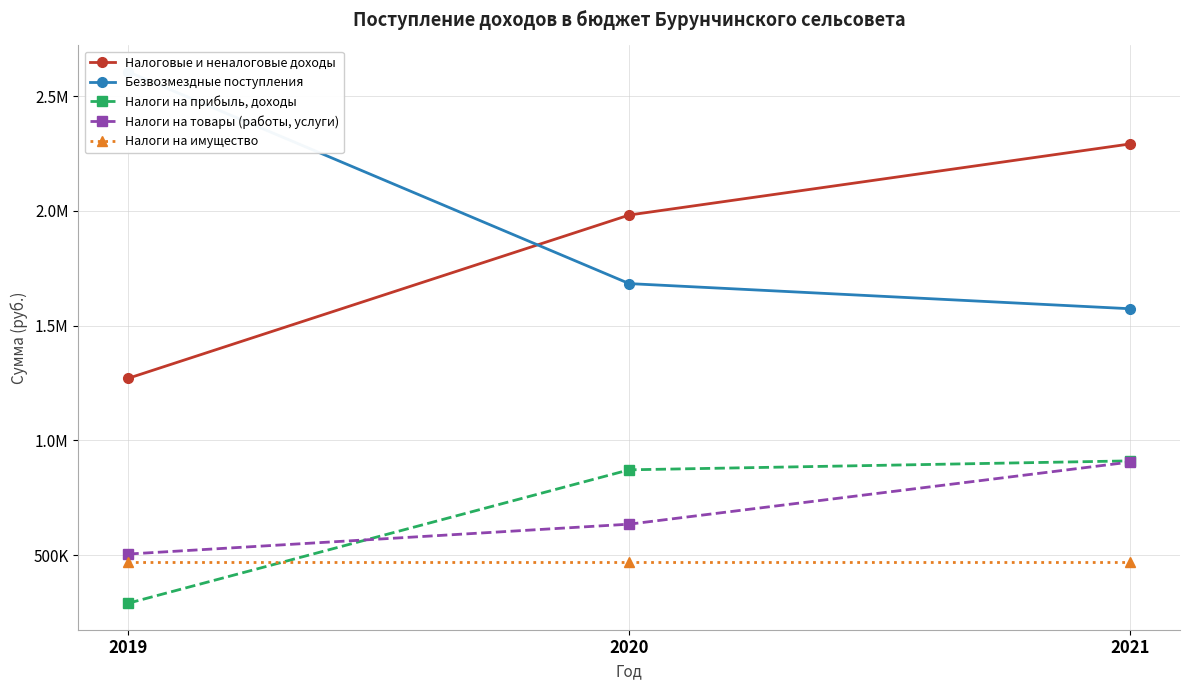

How many categories are shown in the chart?

3